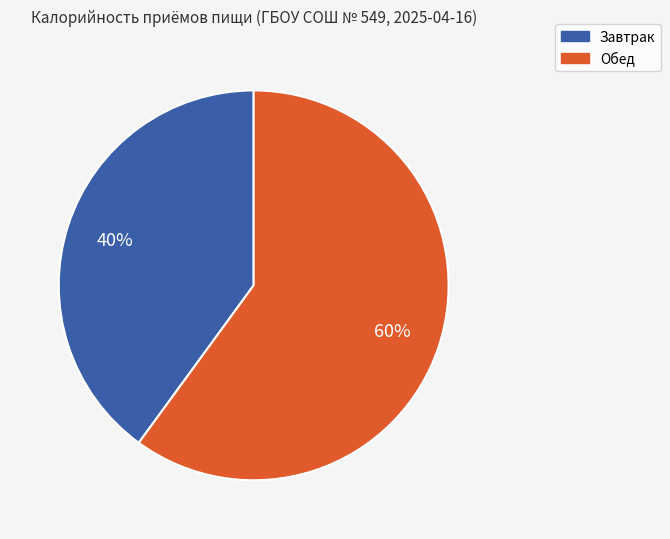

Which slice is the smallest?

Завтрак